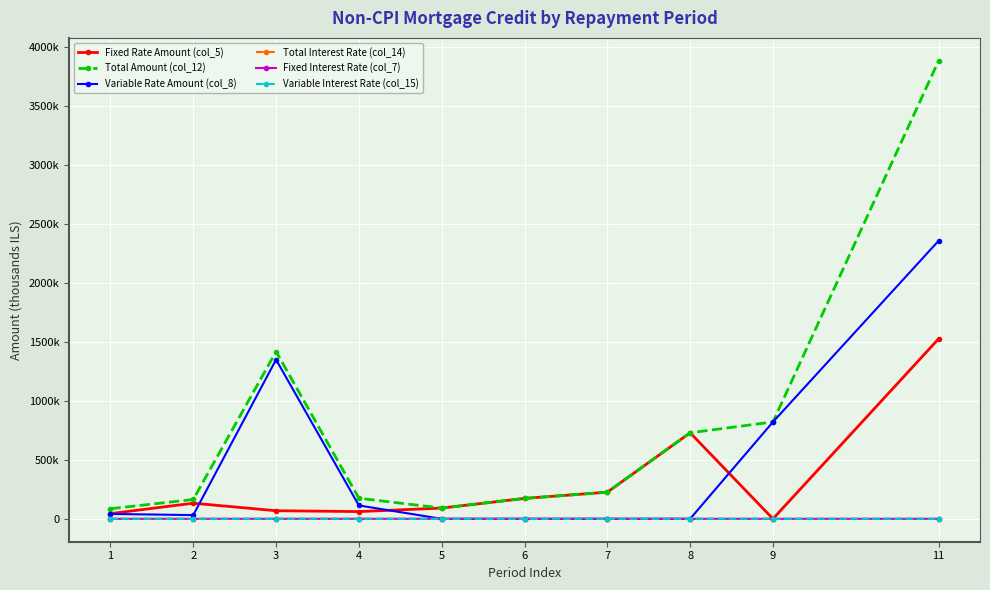

What are all the series names shown in the legend?

Fixed Rate Amount (col_5), Total Amount (col_12), Variable Rate Amount (col_8), Total Interest Rate (col_14), Fixed Interest Rate (col_7), Variable Interest Rate (col_15)